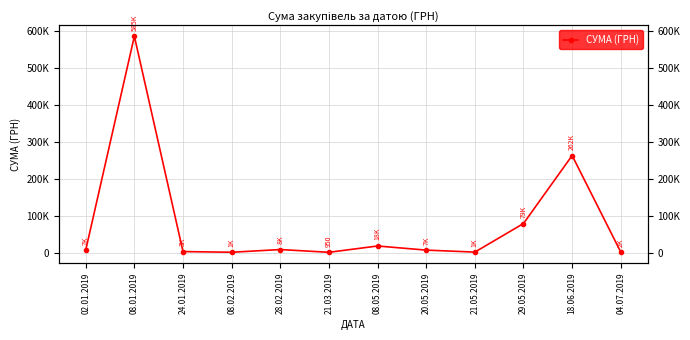

Reading right to left, transcribe all the data shown in this chart.

1560.0	262500.0	78737.2	1470.0	6840.0	17970.0	950.0	8378.6	1051.9	2939.9	584985.6	6863.2